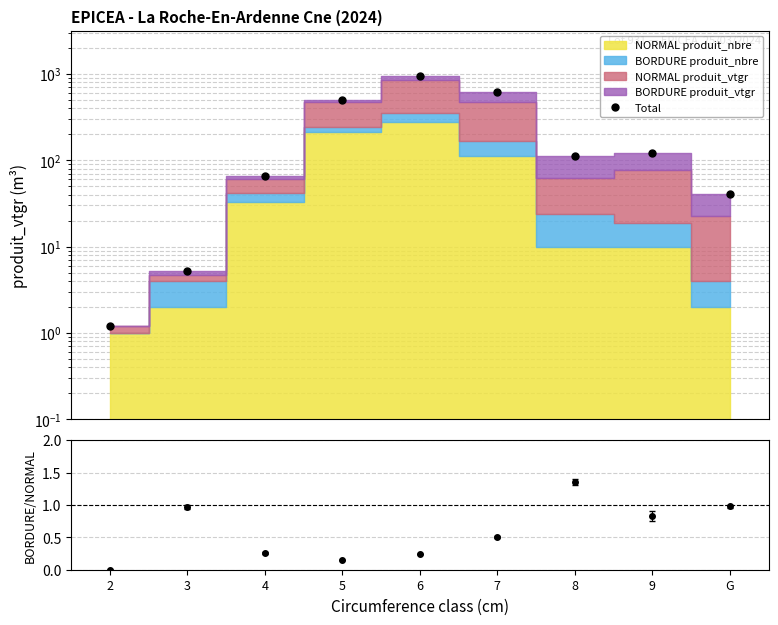

The chart shows a value of 0.8 at 2. True or false?

False